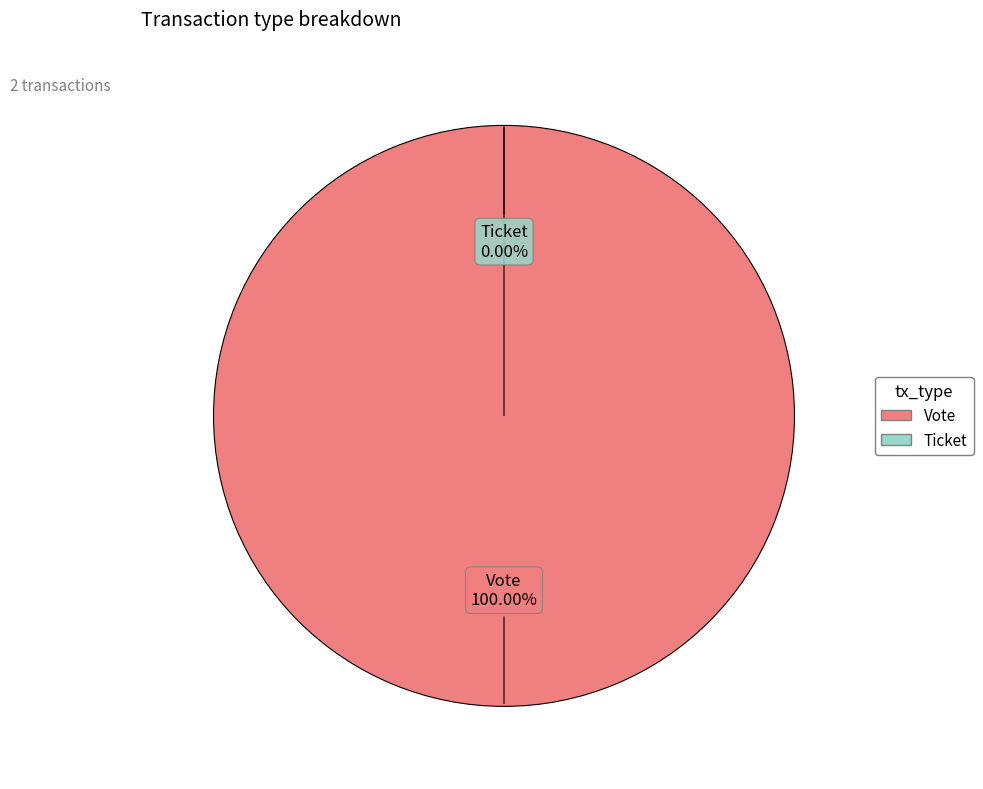

To the nearest percent, what is the combined percentage of Ticket and Vote?

100%